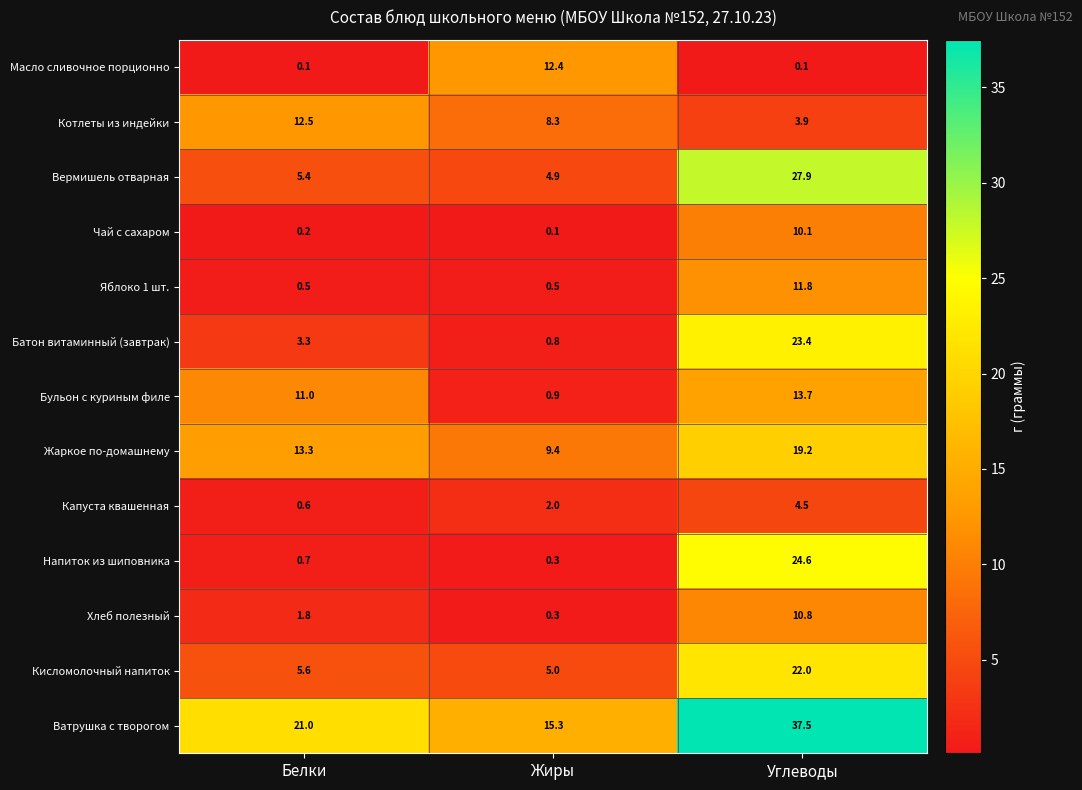

At which category is the sum across all series the highest?

Углеводы